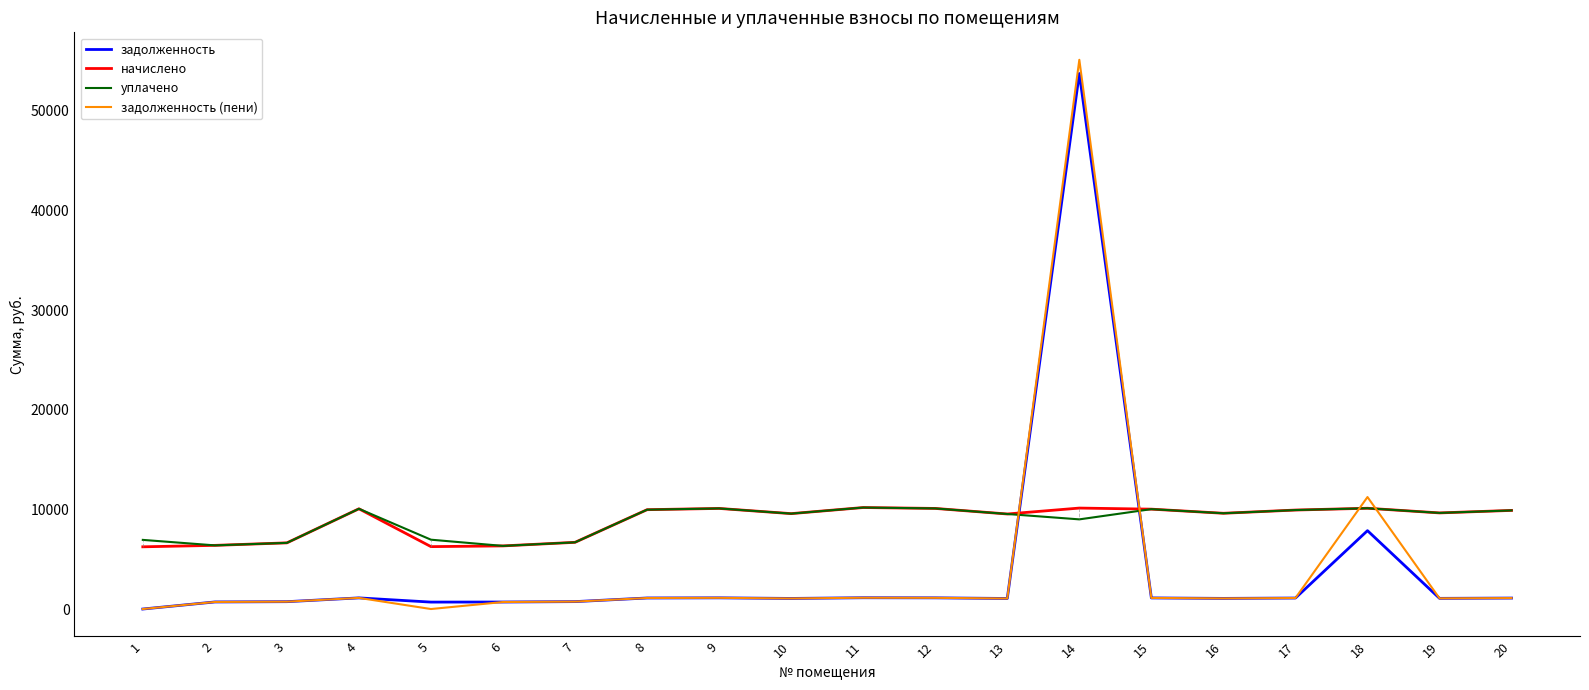

Which series has the largest range (max minus min)?

задолженность (пени)